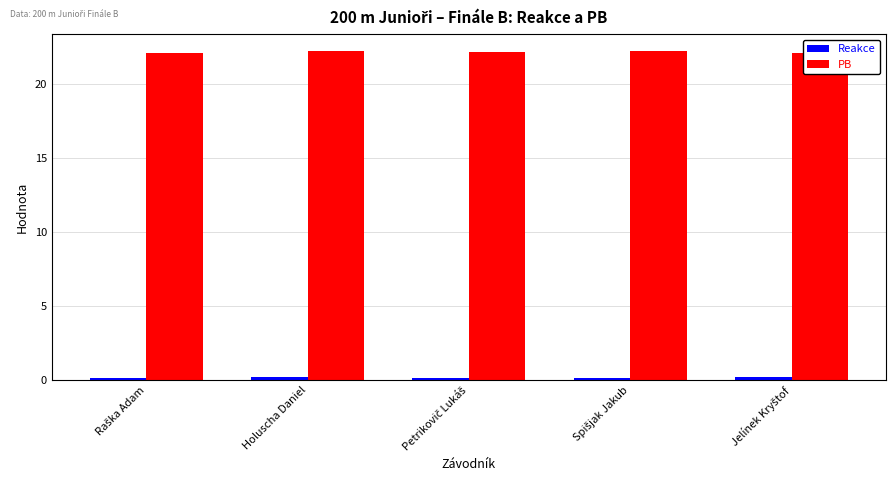

What is the value of the PB bar at the 3rd from the left?

22.2